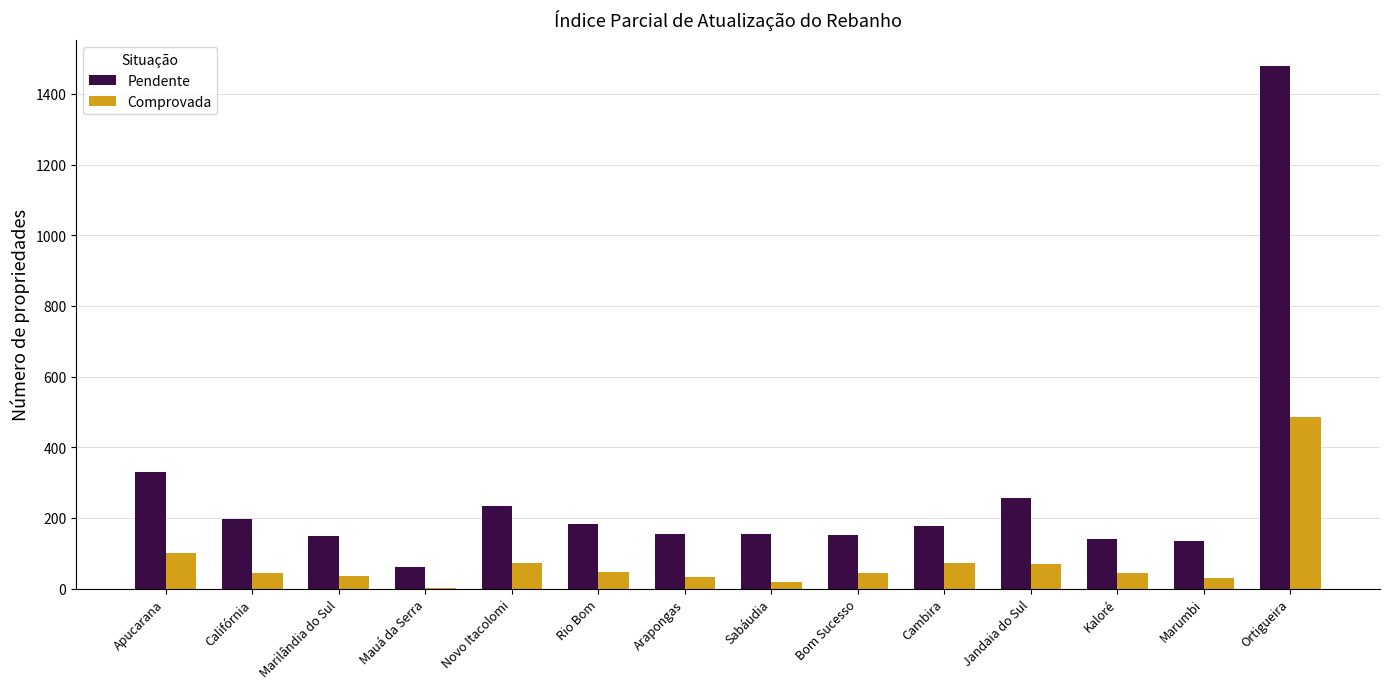

What is the sum of the Pendente values at Arapongas and Rio Bom?

336